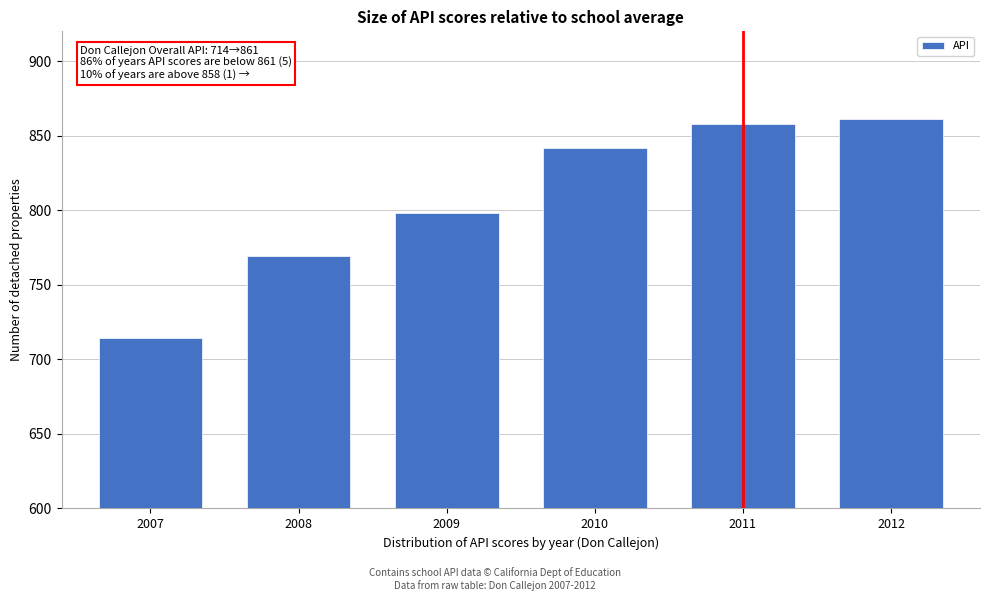

Reading left to right, transcribe all the data shown in this chart.

714	769	798	842	858	861